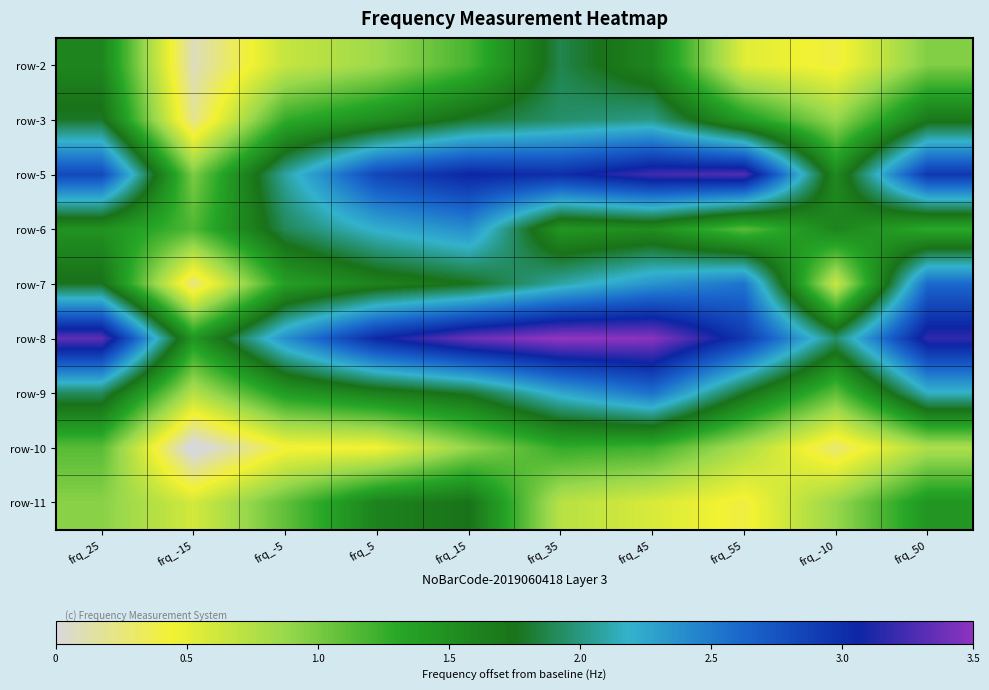

At frq_55, list the series in order from smallest to largest.

row-11, row-2, row-10, row-6, row-3, row-9, row-7, row-8, row-5